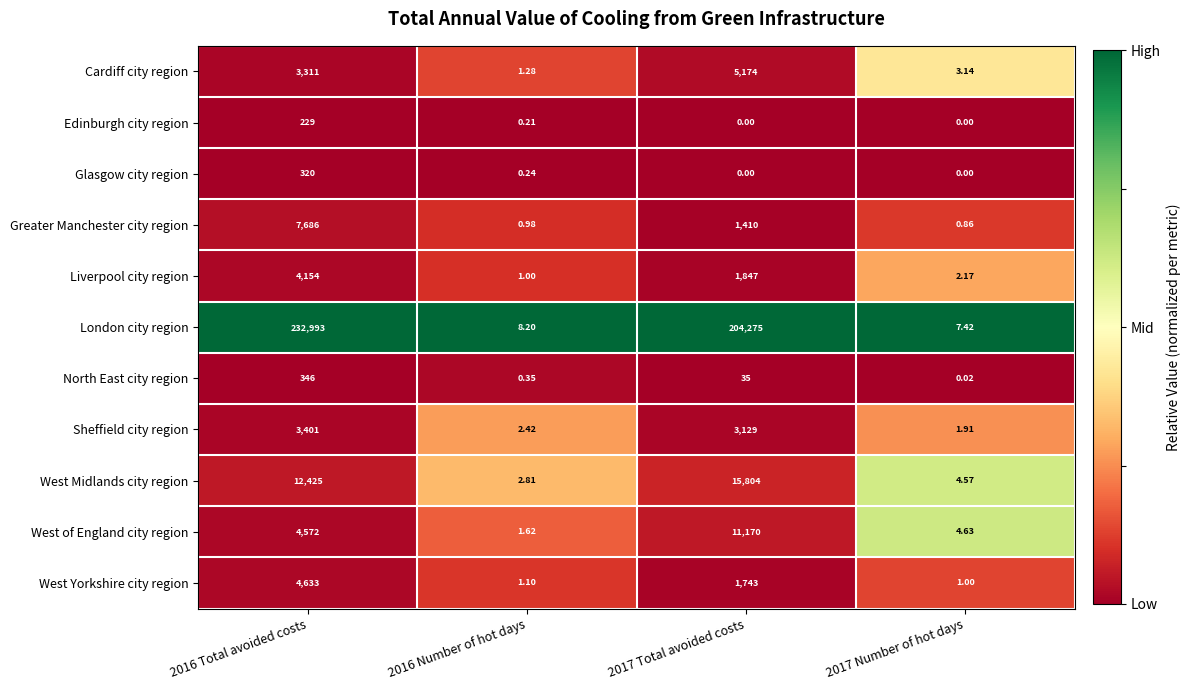

What is the total value across all series at 2017 Number of hot days?

25.7